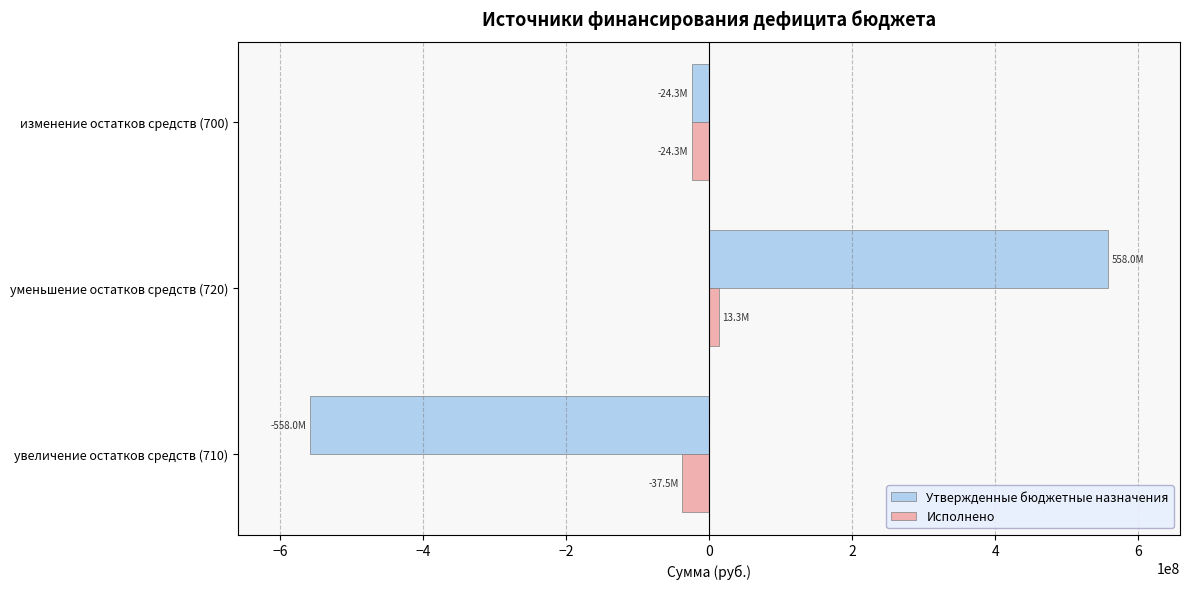

Which series changed the most between уменьшение остатков средств (720) and изменение остатков средств (700)?

Утвержденные бюджетные назначения